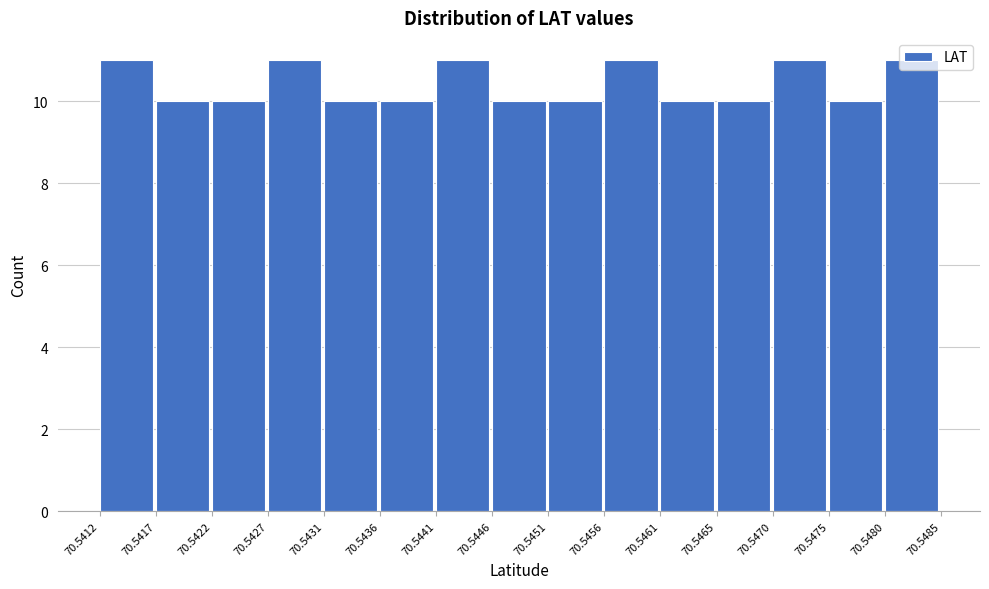

Reading left to right, transcribe this chart: for each bar, give the range it covers on the x-axis and its height. The values are not printed on the chart, so give them approximately, as read against the axis.

70.5412 to 70.5417: 11
70.5417 to 70.5422: 10
70.5422 to 70.5427: 10
70.5427 to 70.5431: 11
70.5431 to 70.5436: 10
70.5436 to 70.5441: 10
70.5441 to 70.5446: 11
70.5446 to 70.5451: 10
70.5451 to 70.5456: 10
70.5456 to 70.5461: 11
70.5461 to 70.5465: 10
70.5465 to 70.5470: 10
70.5470 to 70.5475: 11
70.5475 to 70.5480: 10
70.5480 to 70.5485: 11